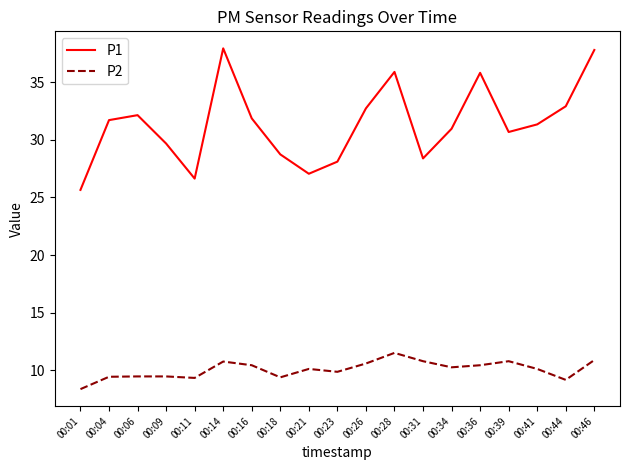

Which series has the largest total across all categories?

P1